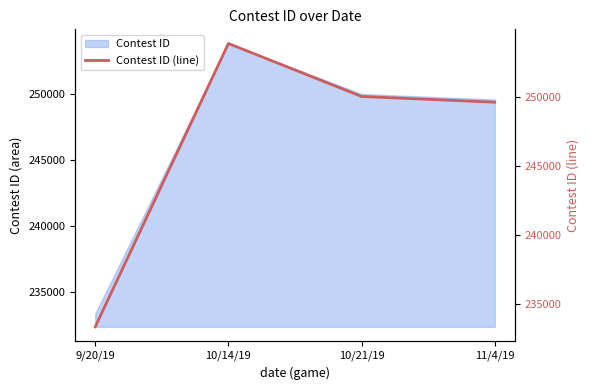

List the labels in order of value, smallest first.

9/20/19, 11/4/19, 10/21/19, 10/14/19